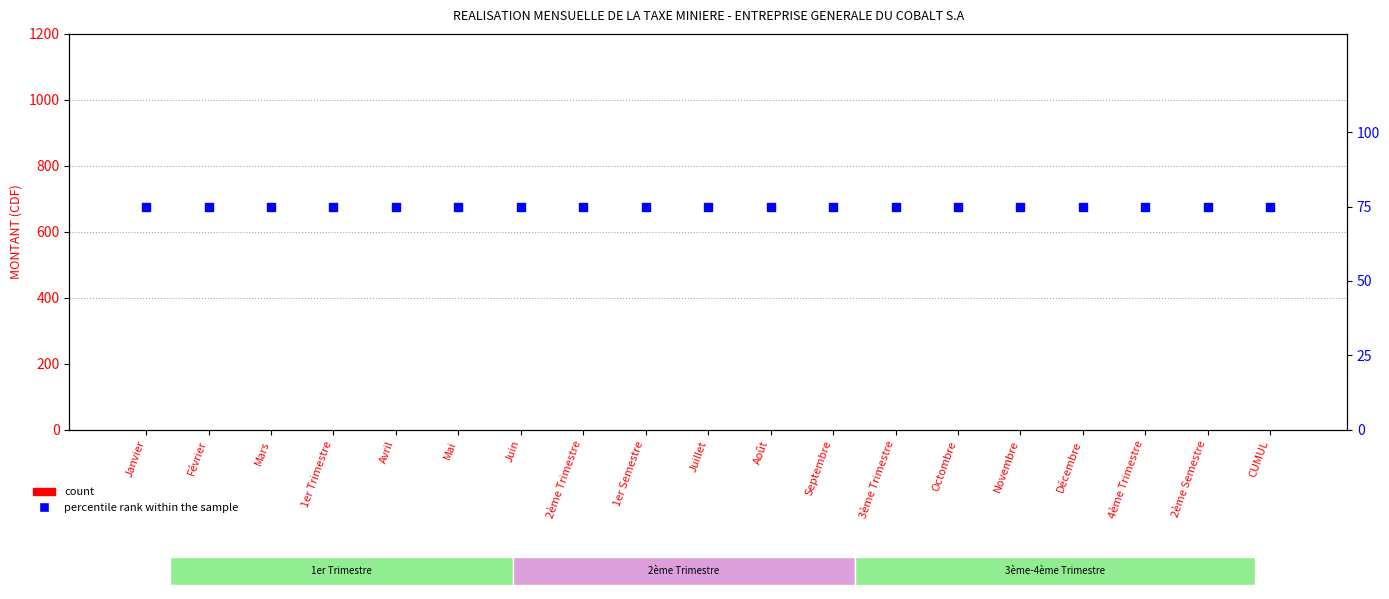

What is the total value across all series at Mars?

75